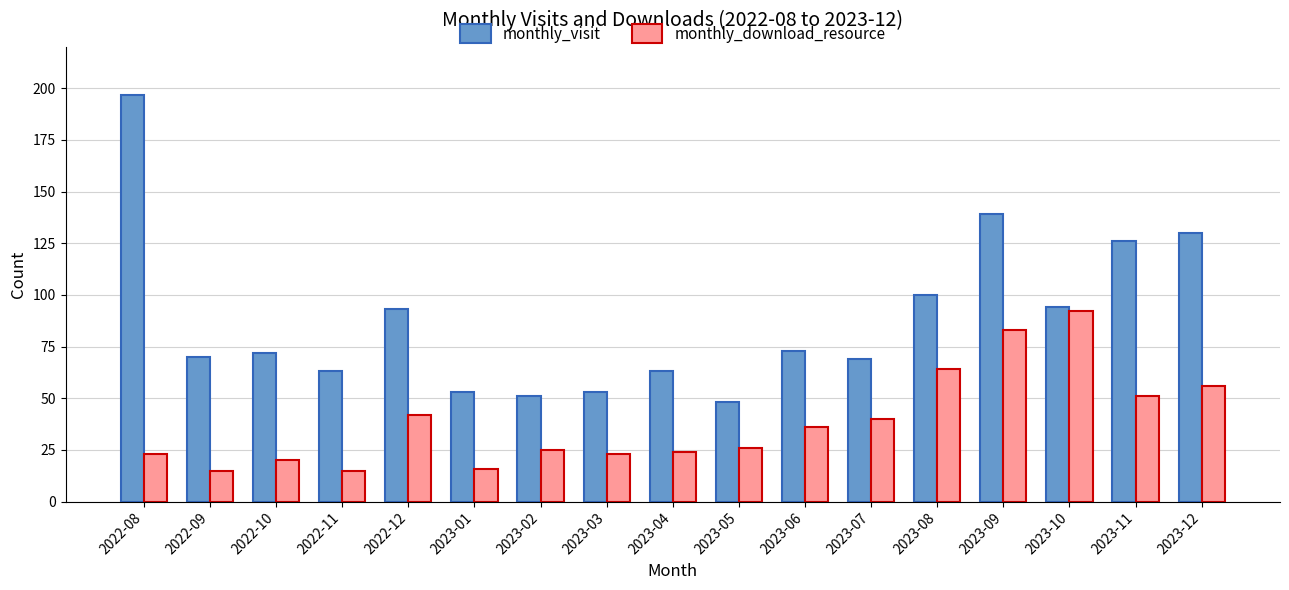

What is the maximum value for monthly_download_resource?

92